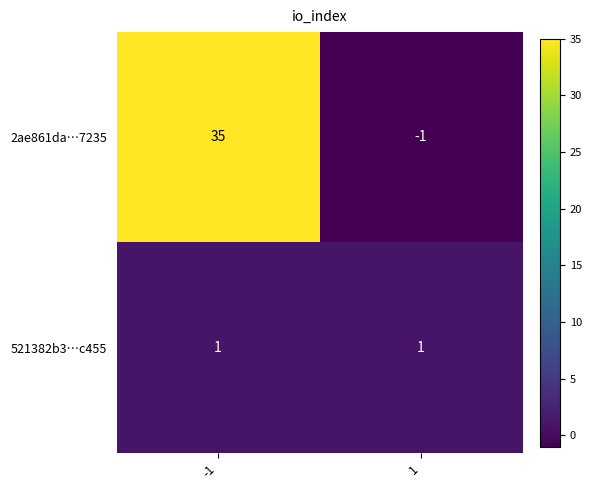

The value of 2ae861da…7235 at 1 is -1. True or false?

True